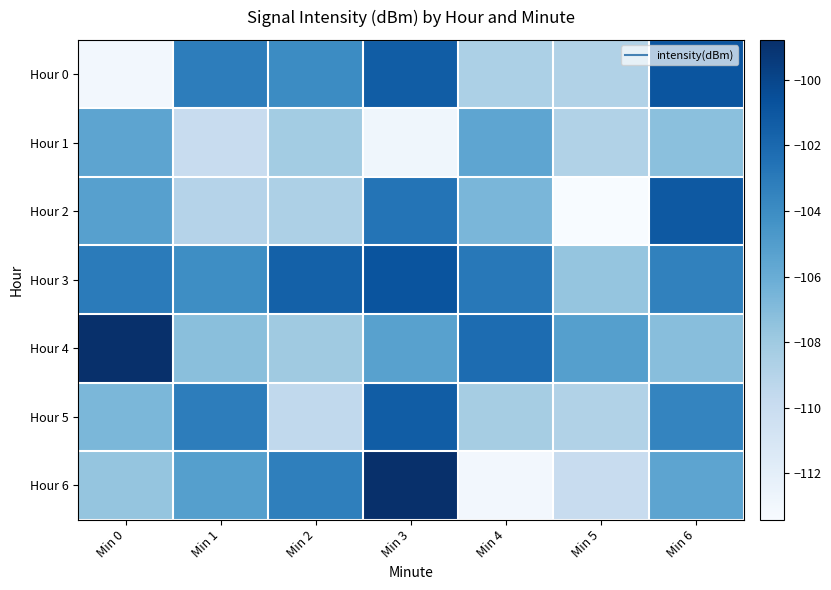

What is the difference between the highest and lowest values at Min 3?

14.1